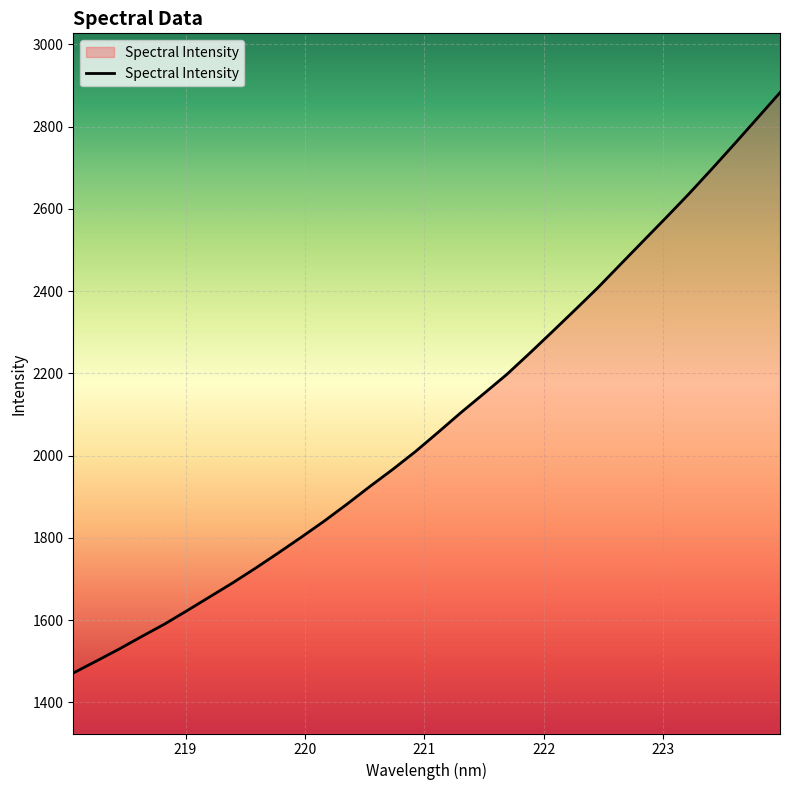

Does the chart have visible grid lines?

Yes